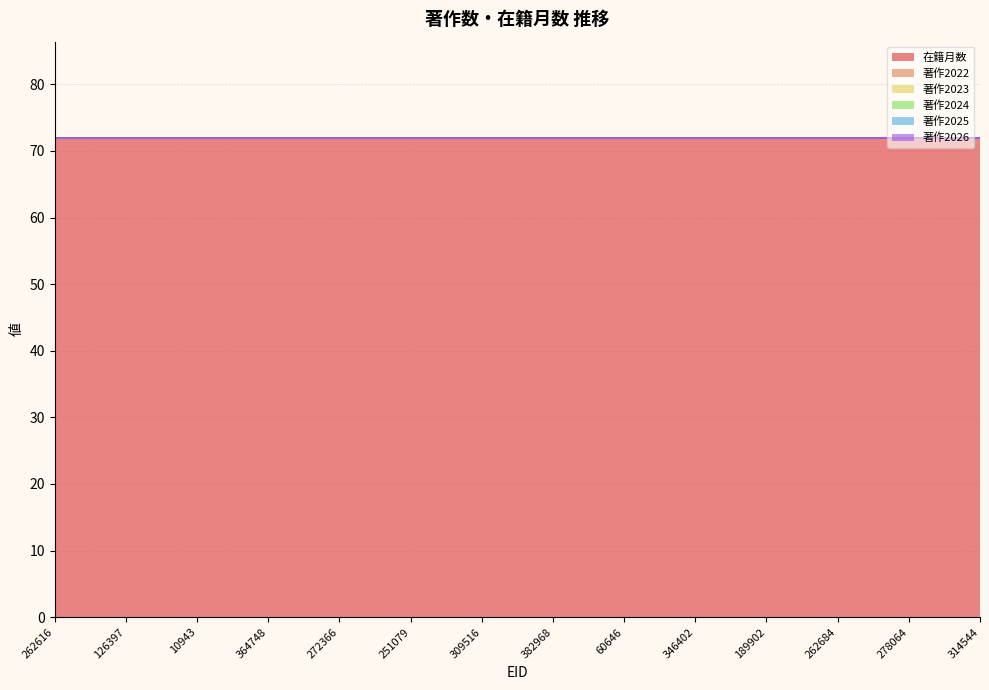

What is the total value across all series at 272366?

72